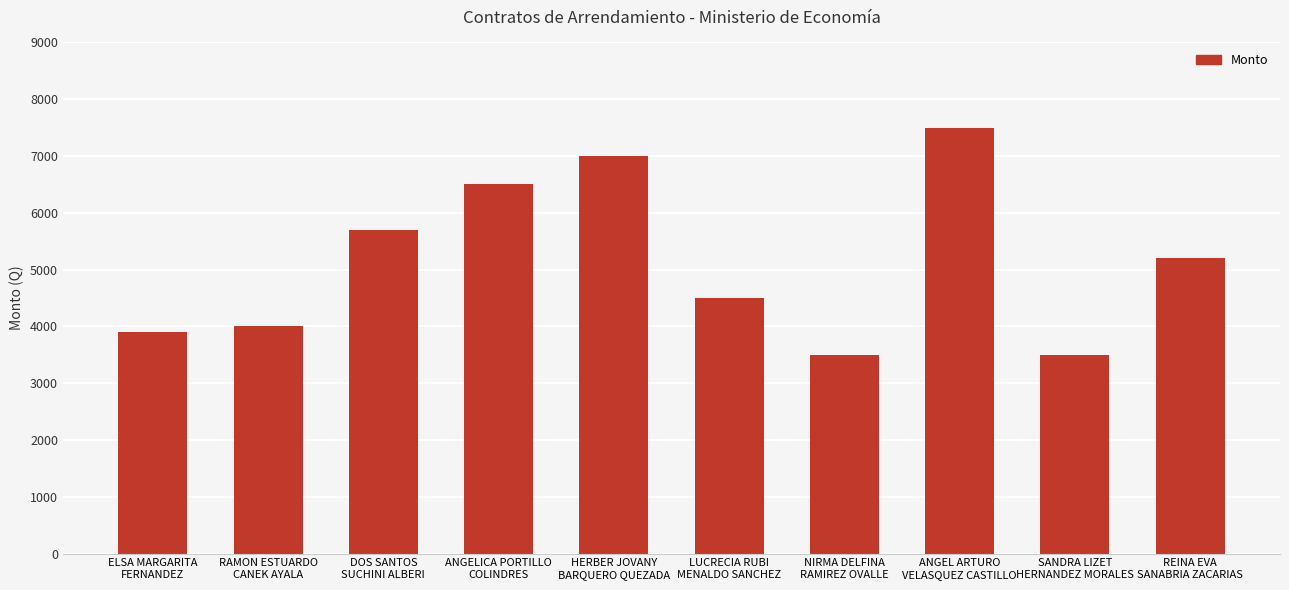

Is it true that the value at ANGEL ARTURO
VELASQUEZ CASTILLO is 1841?

False